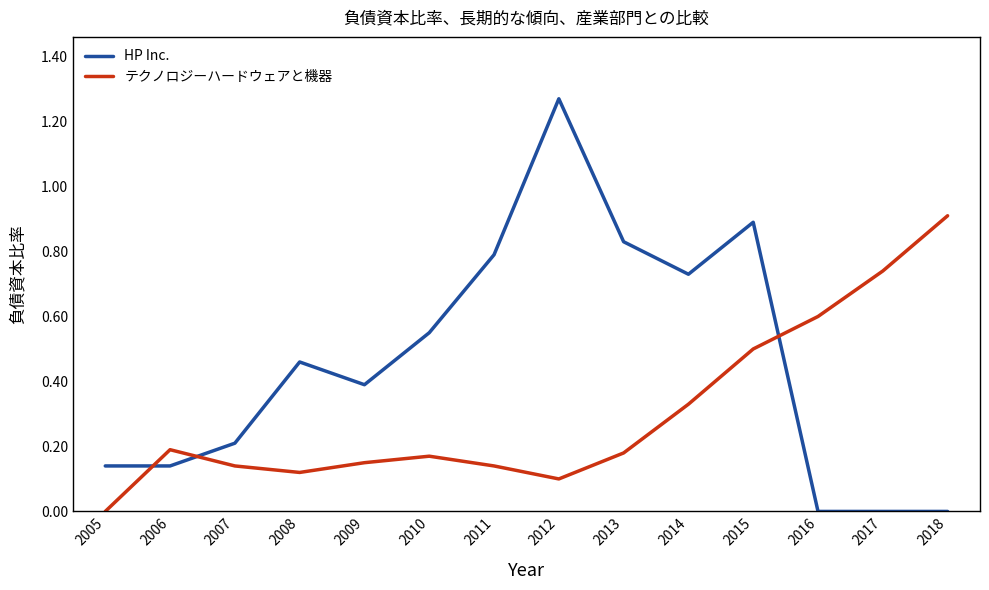

What is the total value across all series at 2015?

1.4